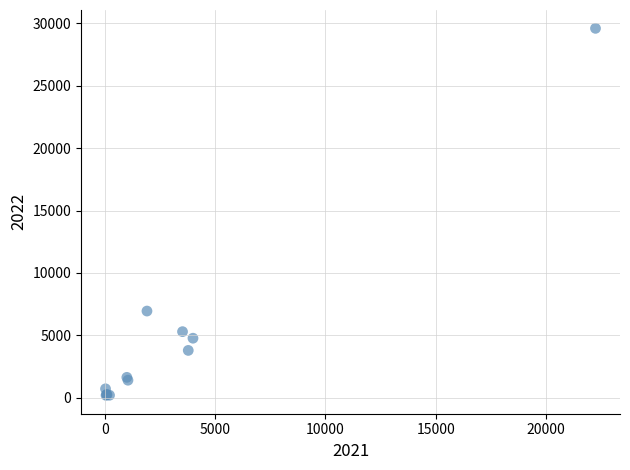

What Y value in the scatter plot is closest to 14892?

6947